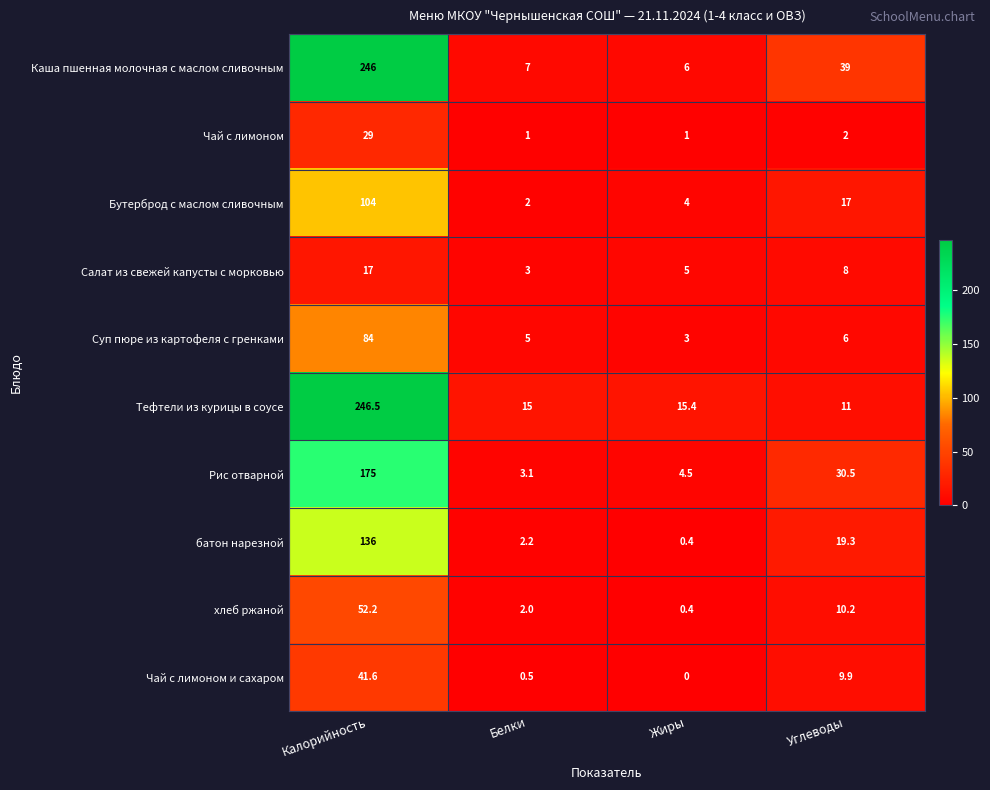

Which series has the widest spread of values?

Каша пшенная молочная с маслом сливочным